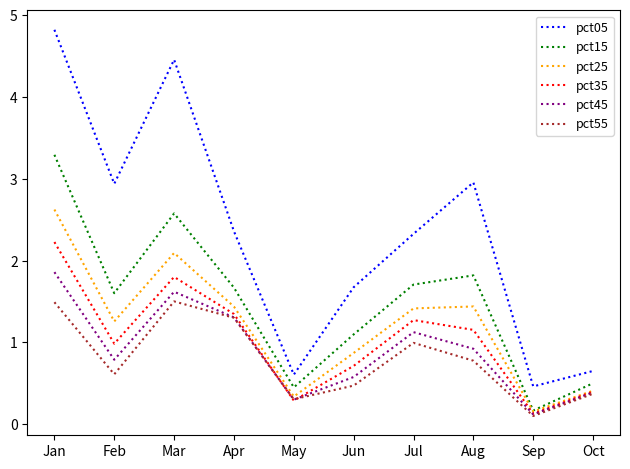

What is the highest value of the pct55 series?

1.5